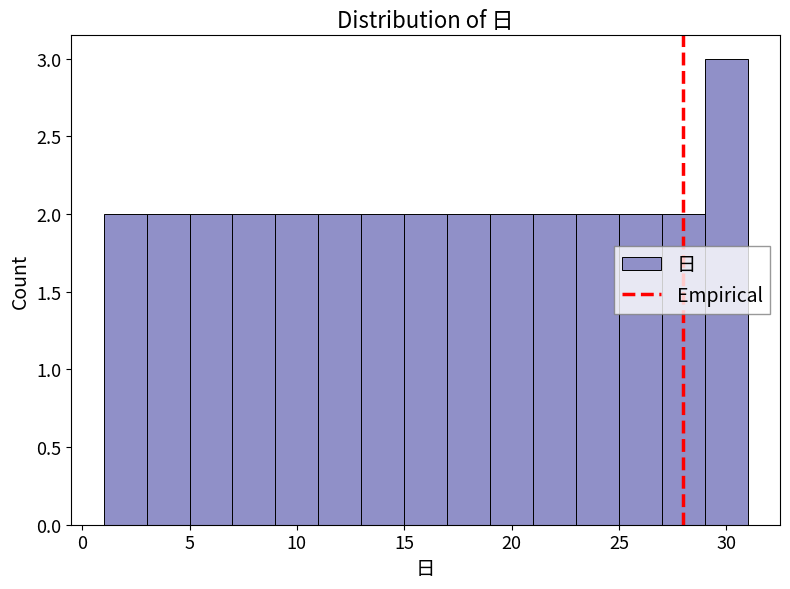

Reading left to right, transcribe this chart: for each bar, give the range it covers on the x-axis and its height. The values are not printed on the chart, so give them approximately, as read against the axis.

1 to 3: 2
3 to 5: 2
5 to 7: 2
7 to 9: 2
9 to 11: 2
11 to 13: 2
13 to 15: 2
15 to 17: 2
17 to 19: 2
19 to 21: 2
21 to 23: 2
23 to 25: 2
25 to 27: 2
27 to 29: 2
29 to 31: 3